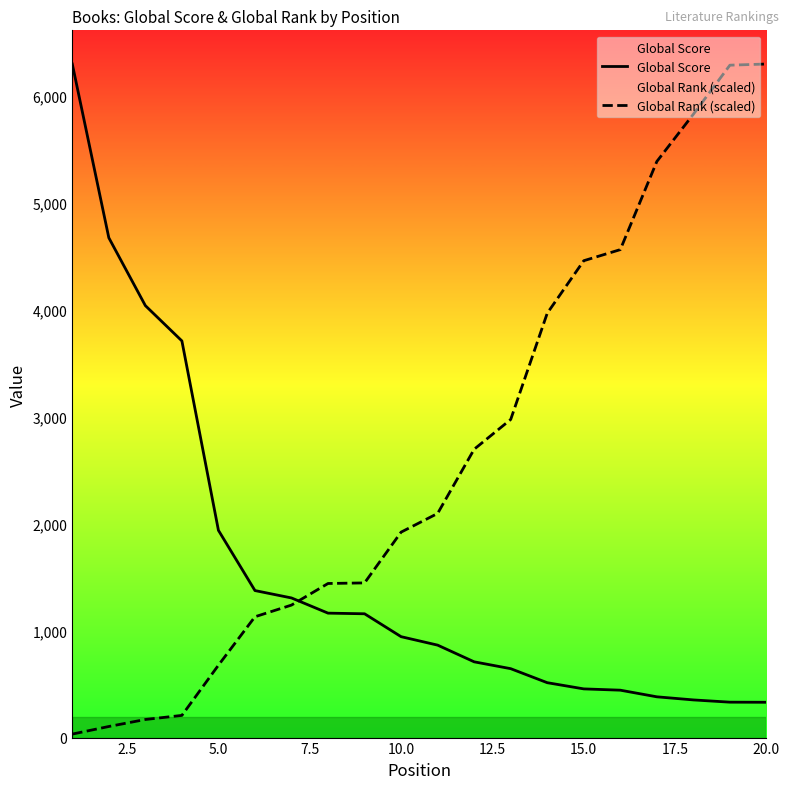

Which series has the largest total across all categories?

Global Rank (scaled)